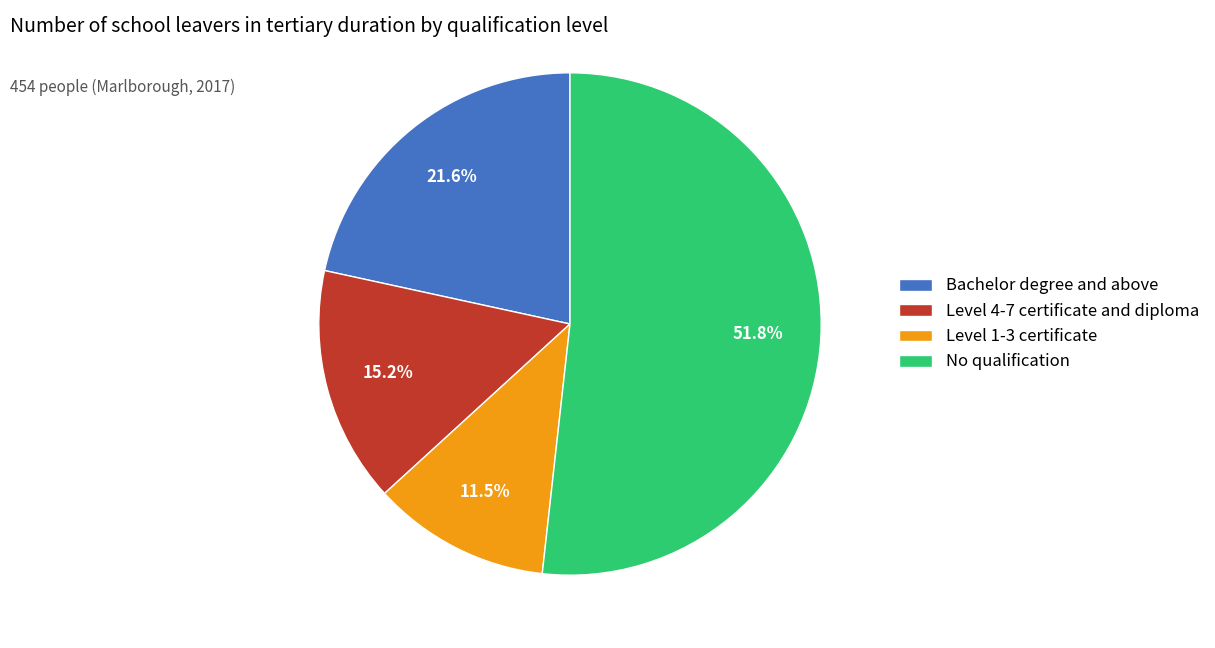

Does Bachelor degree and above represent more than half of the total?

No